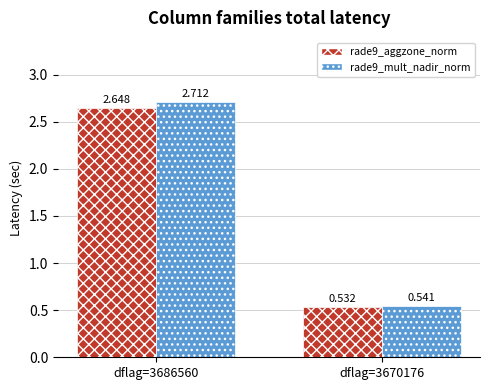

Which series has the largest total across all categories?

rade9_mult_nadir_norm